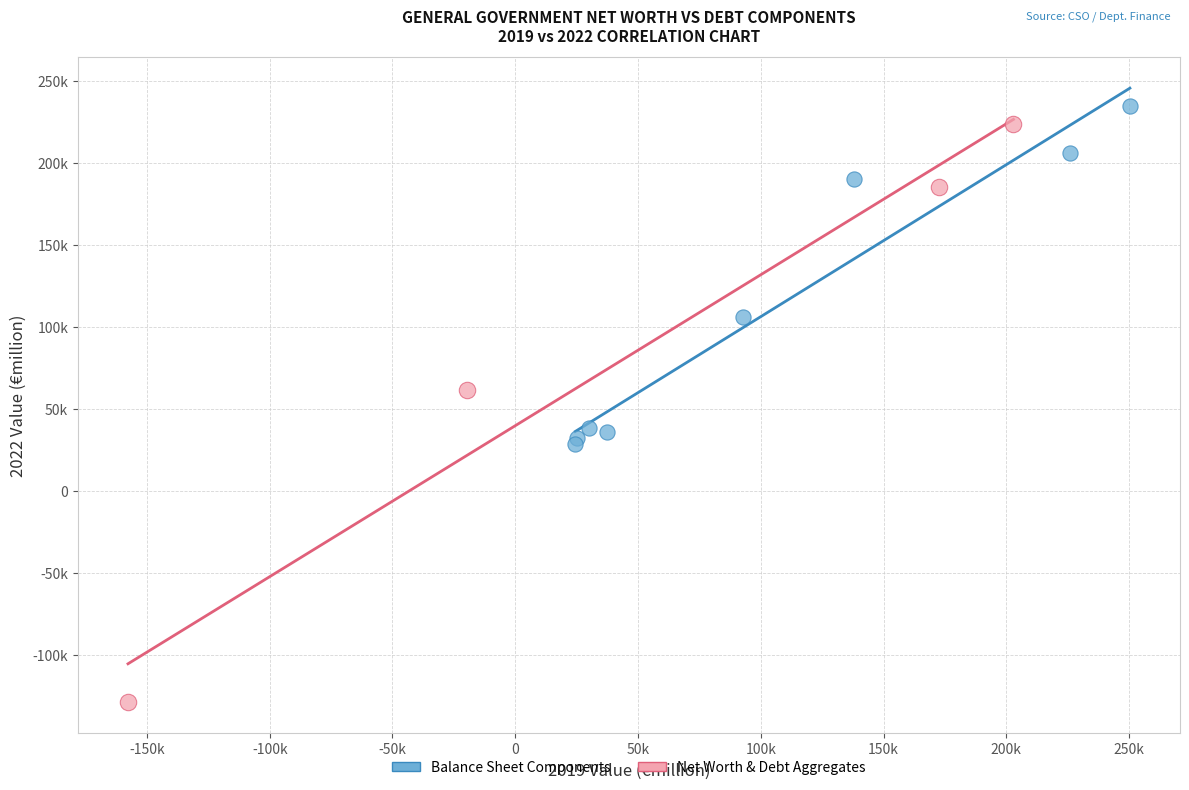

Which series contains the highest Y value?

Balance Sheet Components